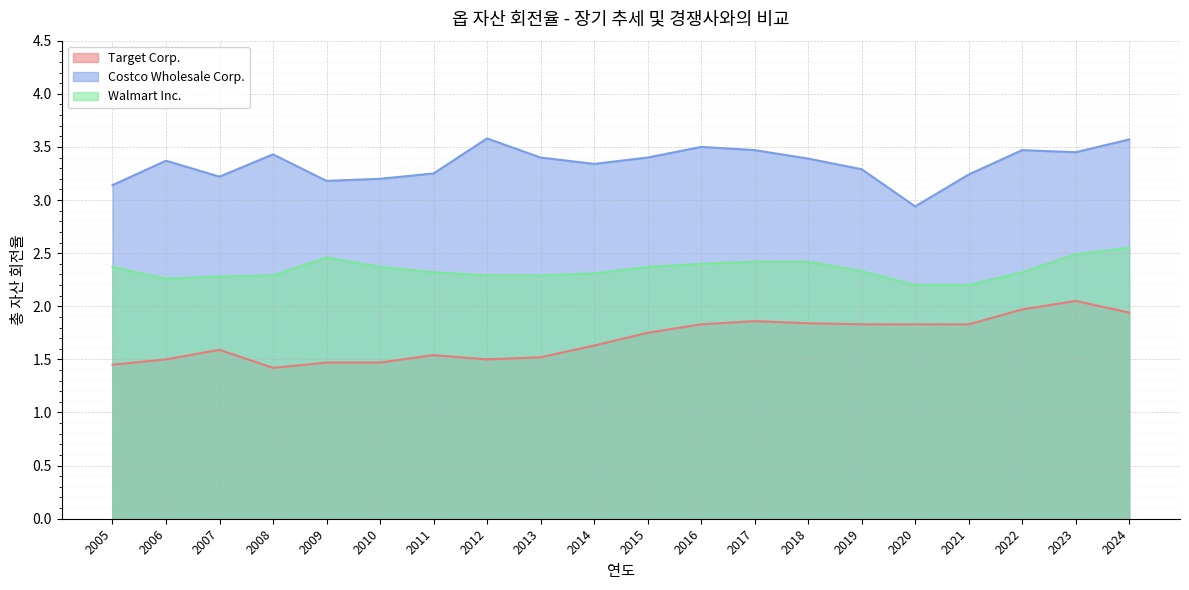

What is the sum of all Target Corp. values?

33.8